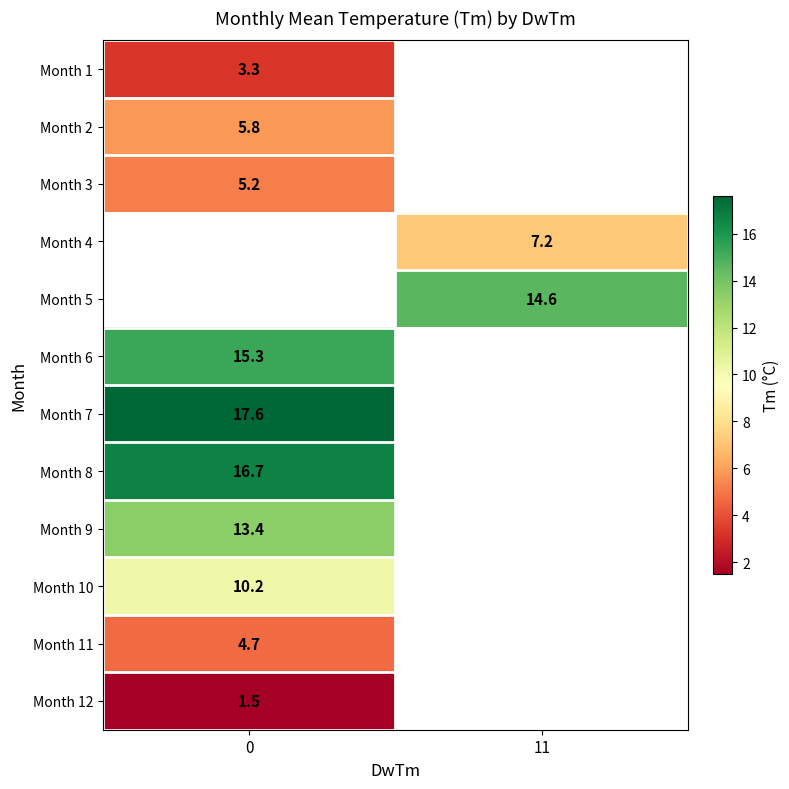

Is it true that Month 3 equals 5.2 at 0?

True